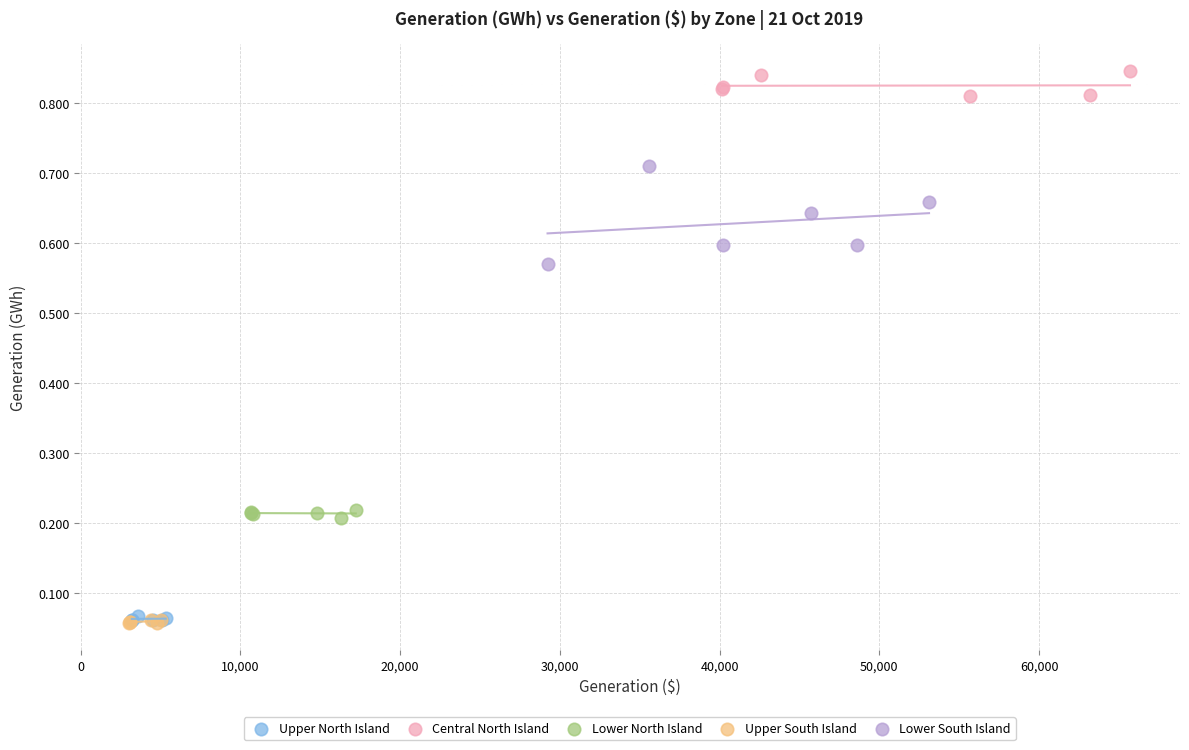

What are all the series names shown in the legend?

Upper North Island, Central North Island, Lower North Island, Upper South Island, Lower South Island